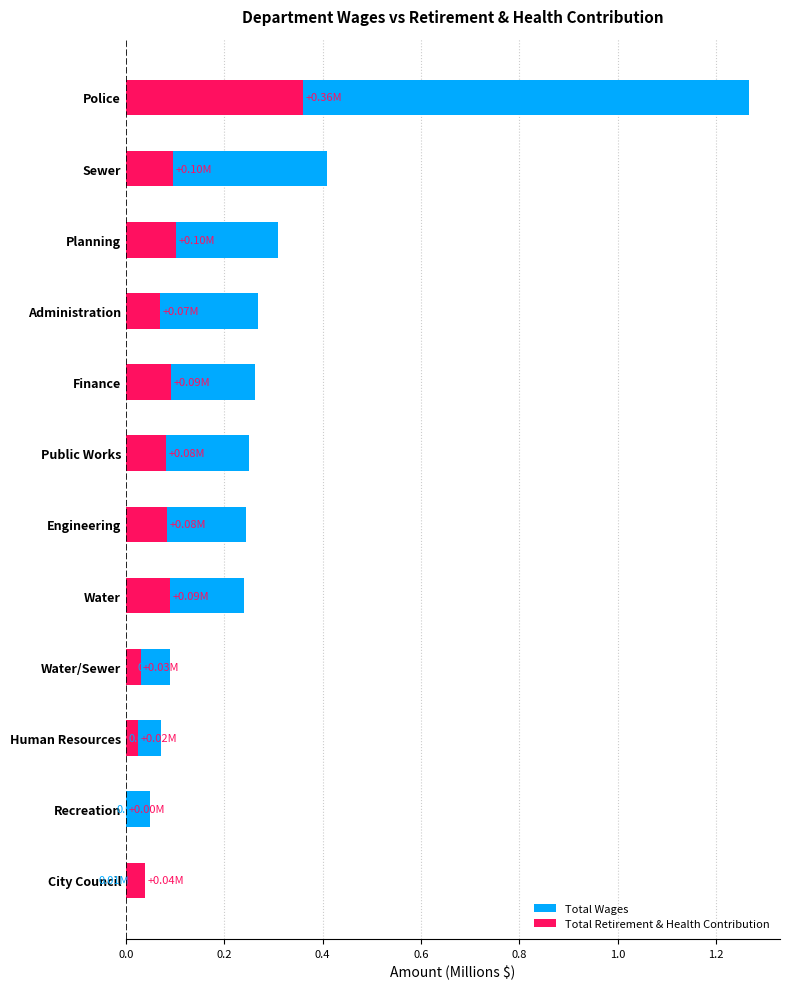

What is the total value across all series at Police?

1.6